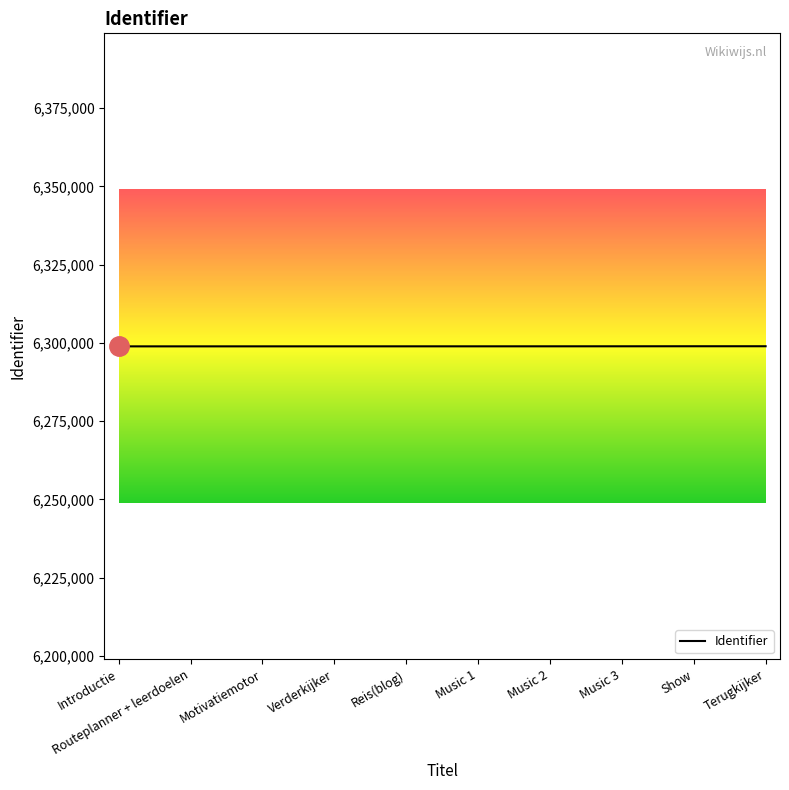

Is it true that the value at Music 1 is 3521805?

False